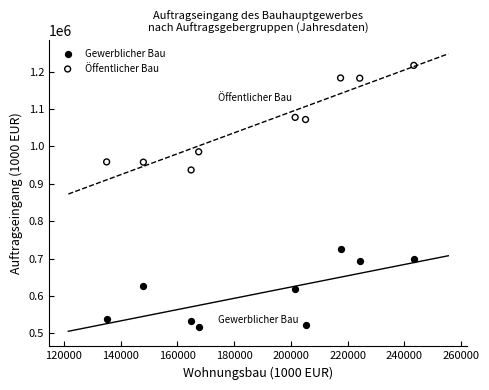

Across all series, what Y value is closest to 866894?

936917.5